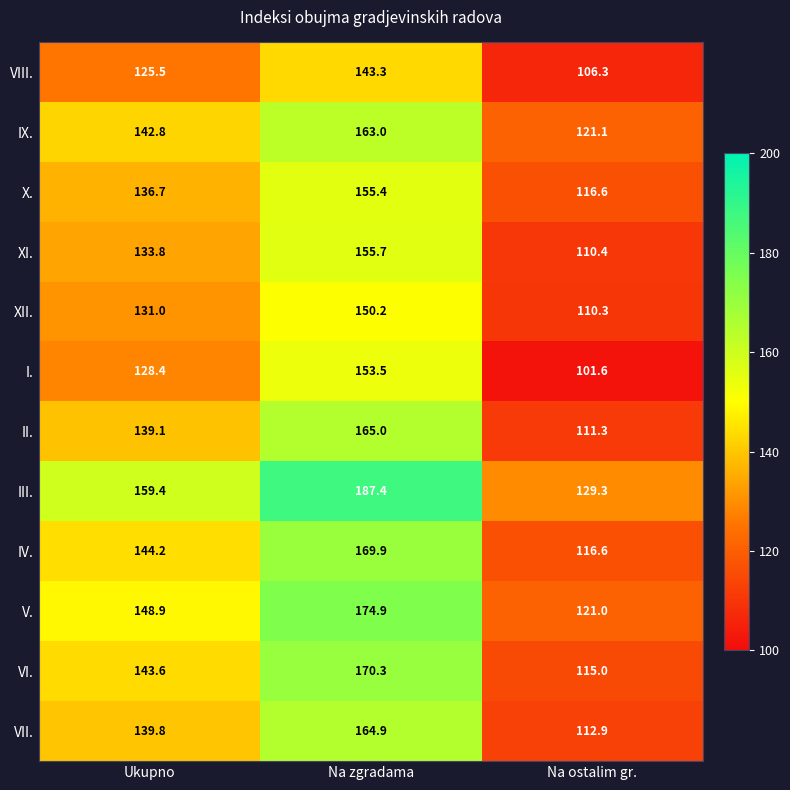

True or false: II. has a value of 139.1 at Ukupno.

True